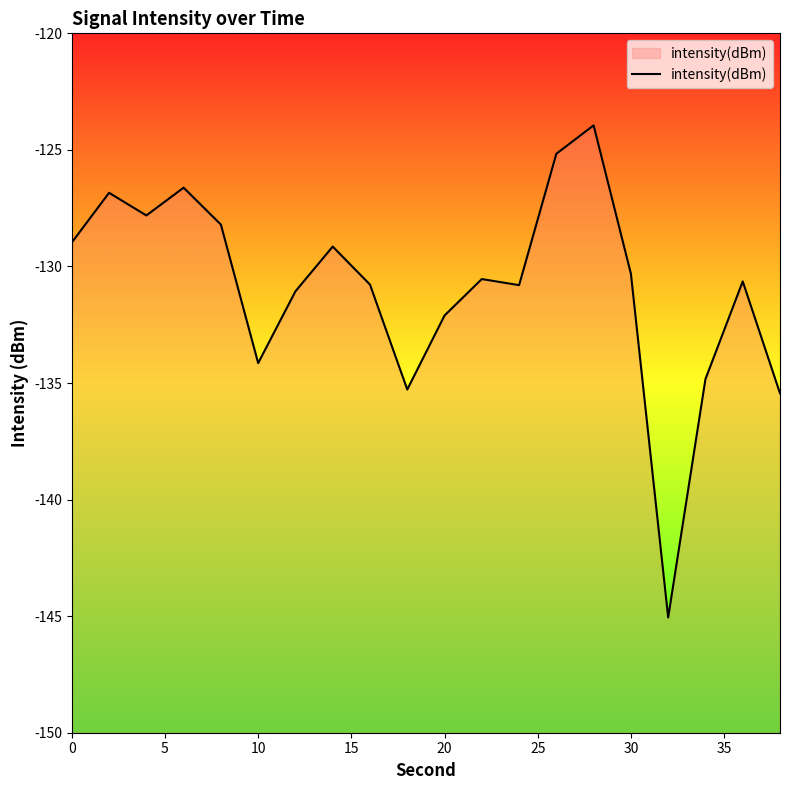

What is the maximum value shown in the chart?

-123.9